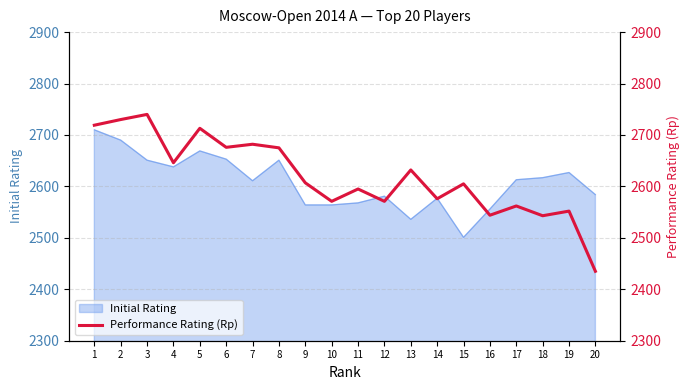

Reading left to right, what are all the values shown in this chart?

1=2719	2=2730	3=2740	4=2646	5=2713	6=2676	7=2682	8=2675	9=2607	10=2571	11=2595	12=2571	13=2632	14=2576	15=2605	16=2544	17=2562	18=2543	19=2552	20=2435